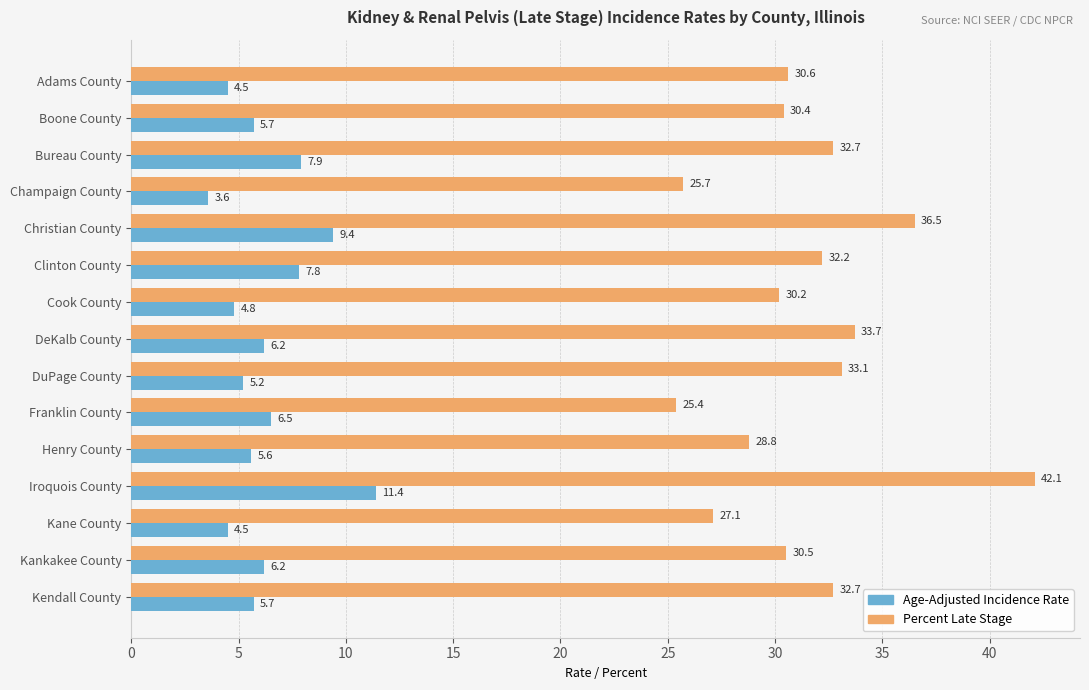

What value does the Age-Adjusted Incidence Rate series have at Adams County?

4.5